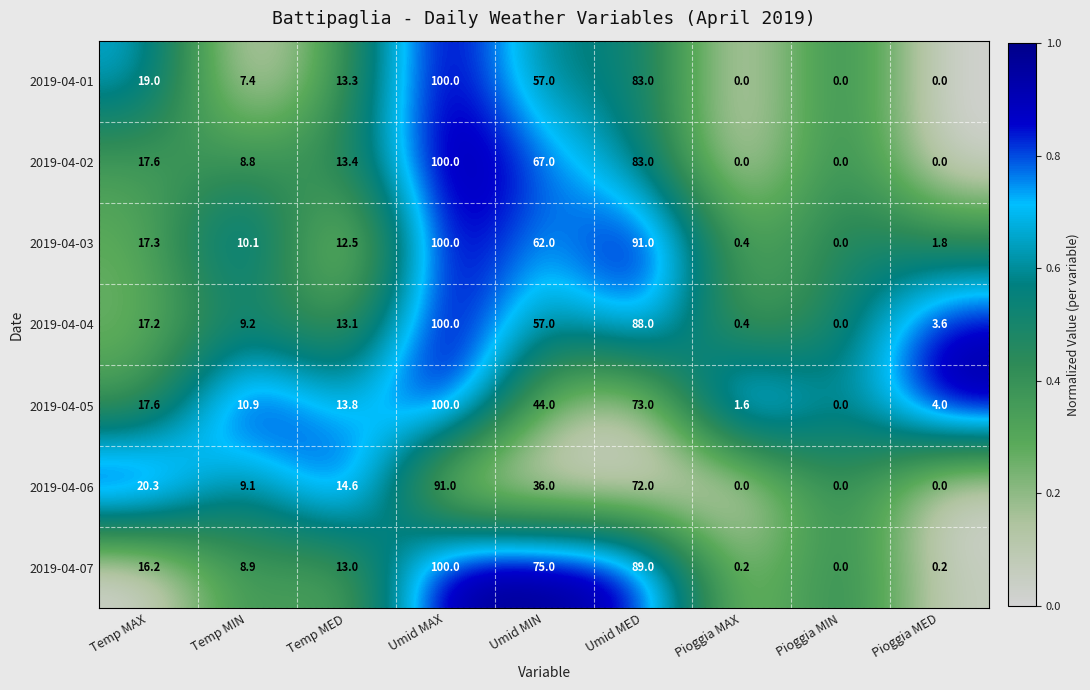

What is the difference between the 2019-04-03 values at Temp MED and Temp MAX?

4.8